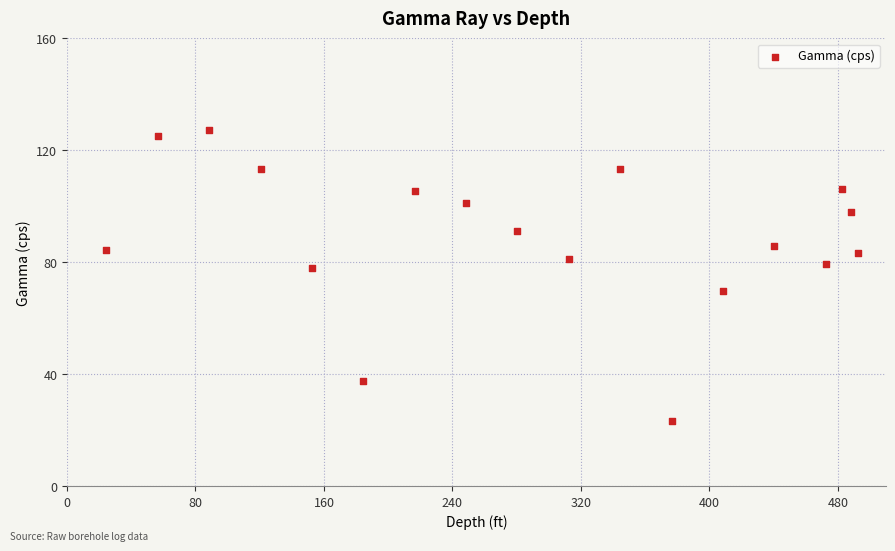

What is the range of X values (max minus min)?

468.0